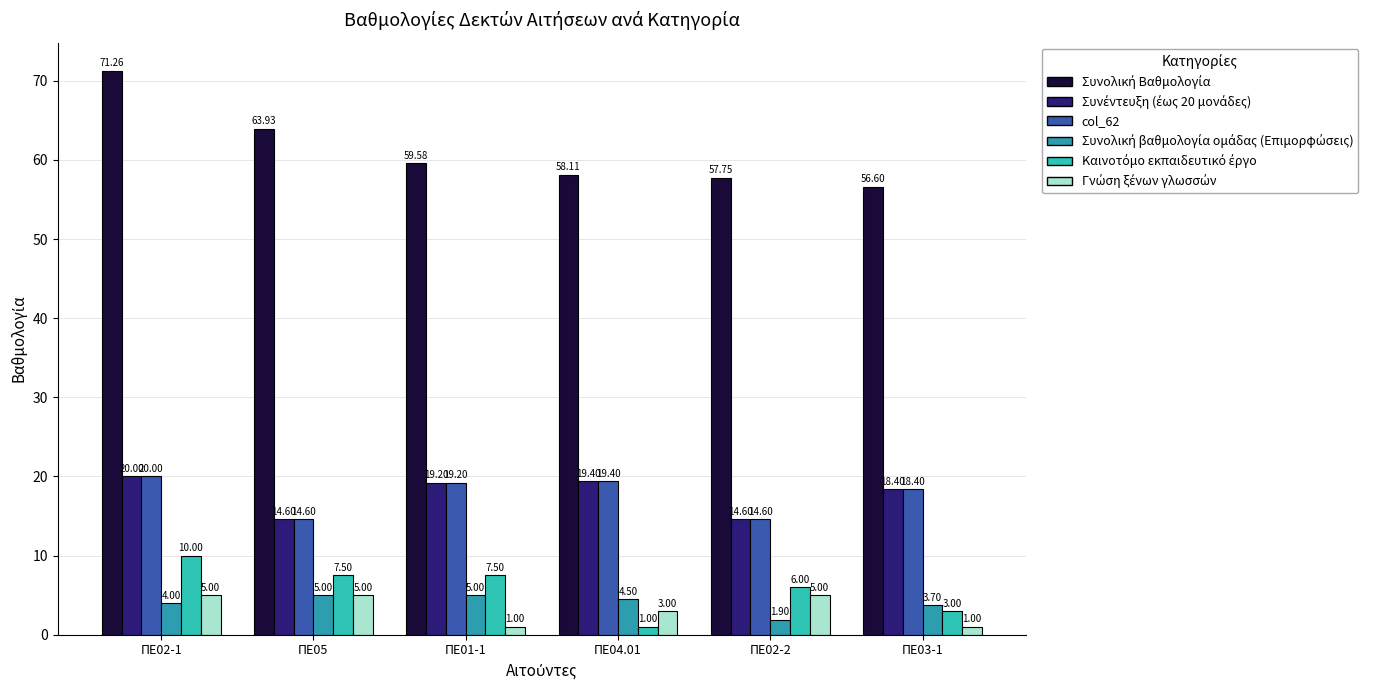

At ΠΕ02-1, list the series in order from smallest to largest.

Συνολική βαθμολογία ομάδας (Επιμορφώσεις), Γνώση ξένων γλωσσών, Καινοτόμο εκπαιδευτικό έργο, Συνέντευξη (έως 20 μονάδες), col_62, Συνολική Βαθμολογία